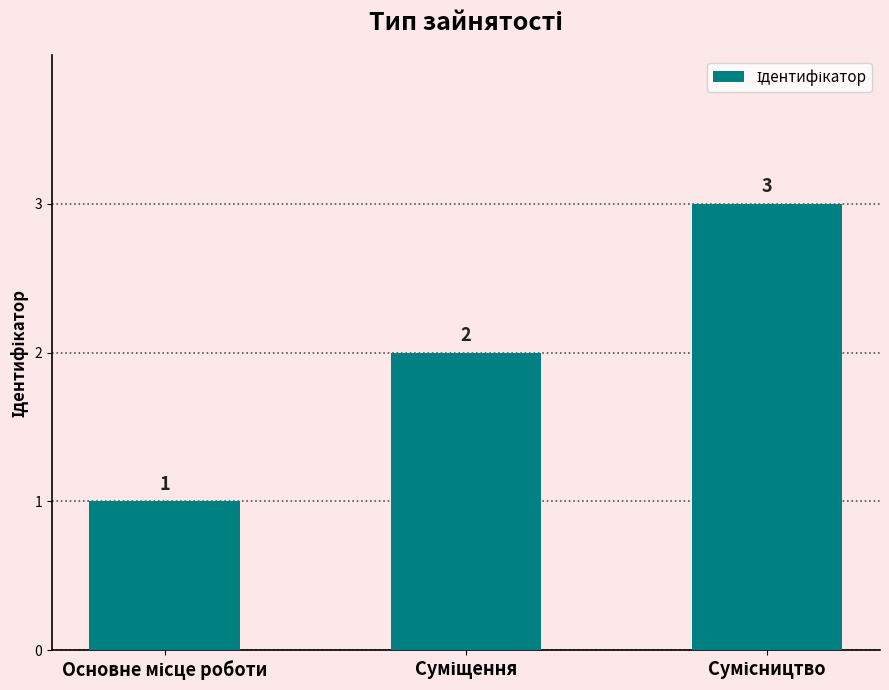

What is the maximum value shown in the chart?

3